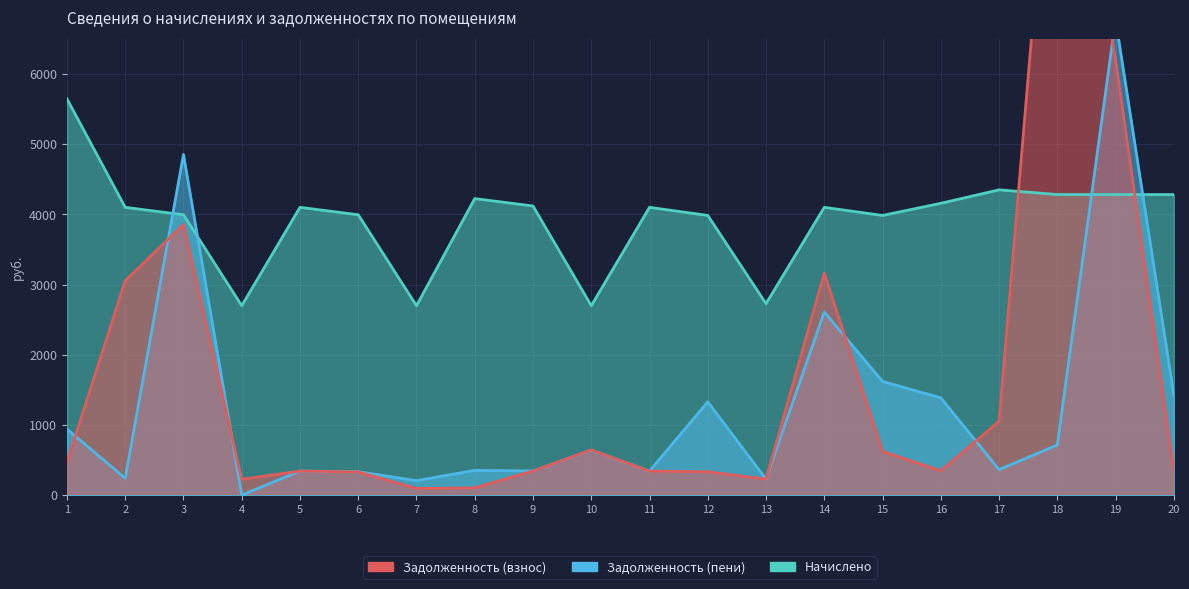

How many lines are shown in the chart?

3